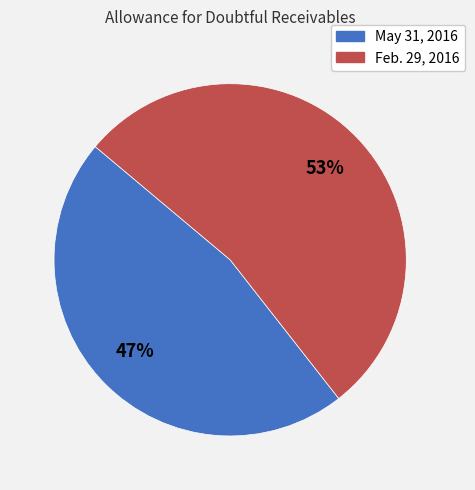

Count the number of slices in the pie.

2